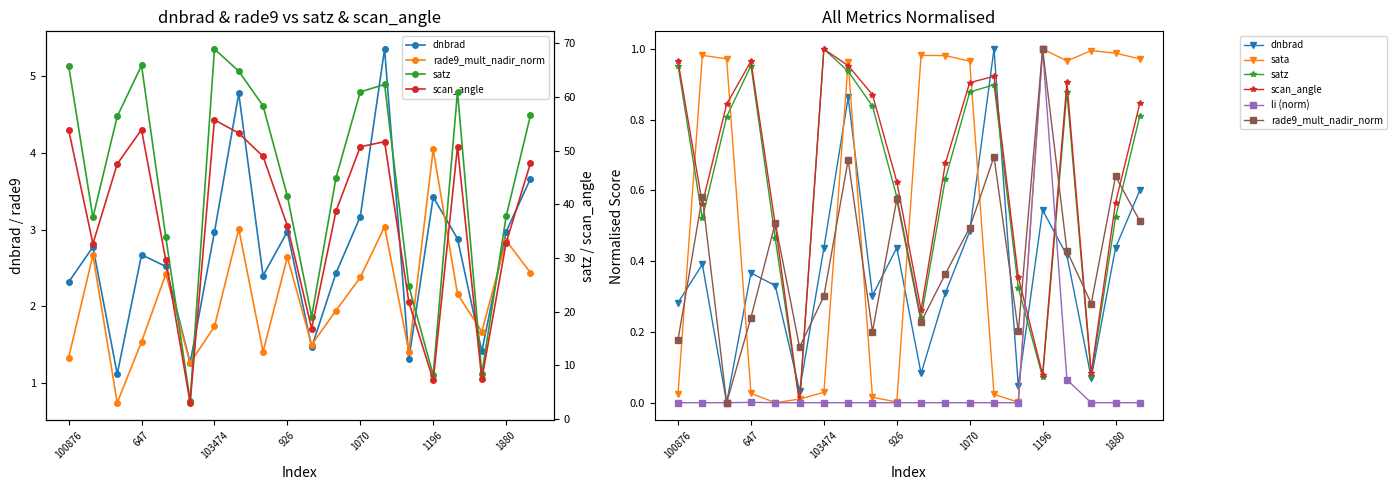

Rank the series by their maximum value, from lowest to highest.

dnbrad, rade9_mult_nadir_norm, sata, li (norm), scan_angle, satz